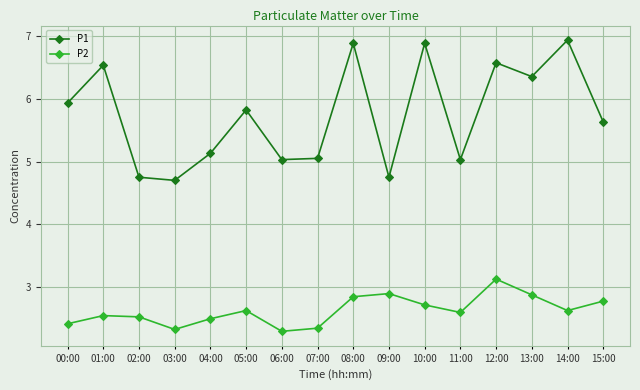

What is the value of the P2 point at the 16th from the left?

2.8